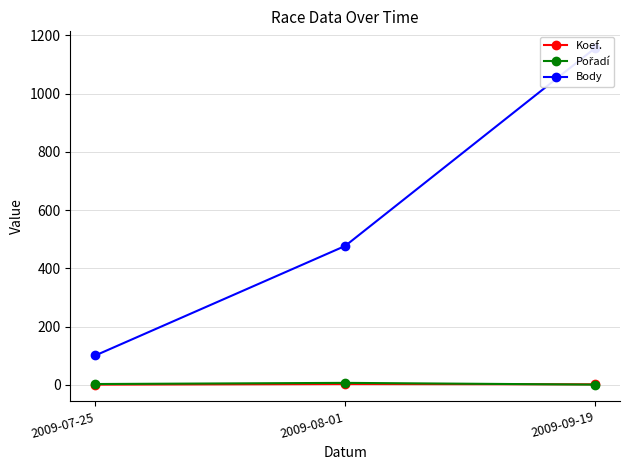

Reading left to right, extract all data points from this chart.

Koef.: 1	3	2
Pořadí: 3	7	1
Body: 101	477	1156